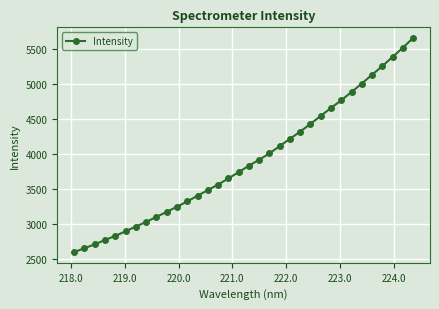

What is the difference between the maximum and minimum values?

3062.8